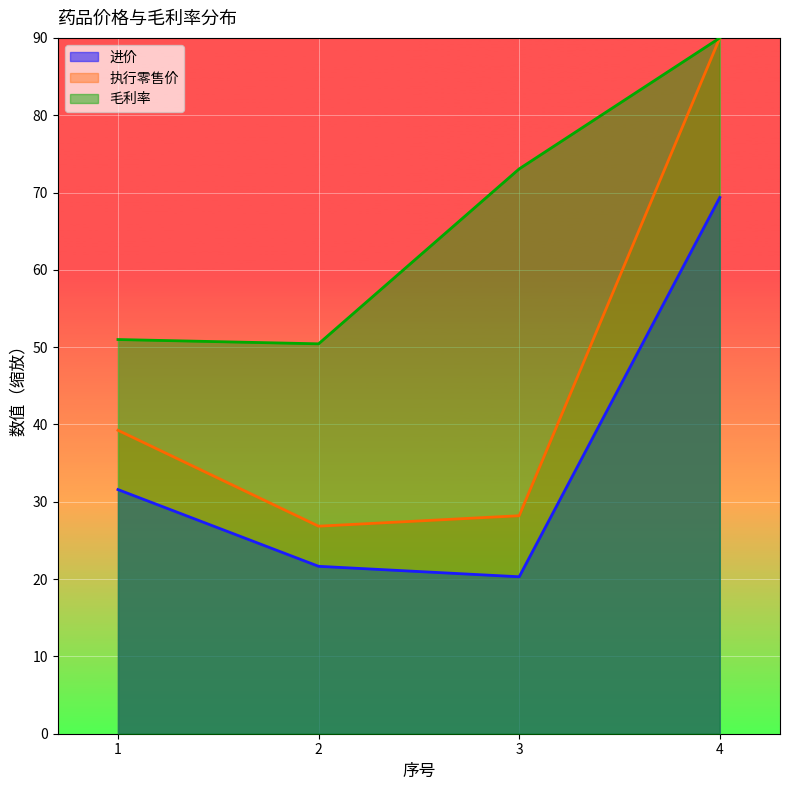

Rank the series by their average value, from lowest to highest.

进价, 执行零售价, 毛利率